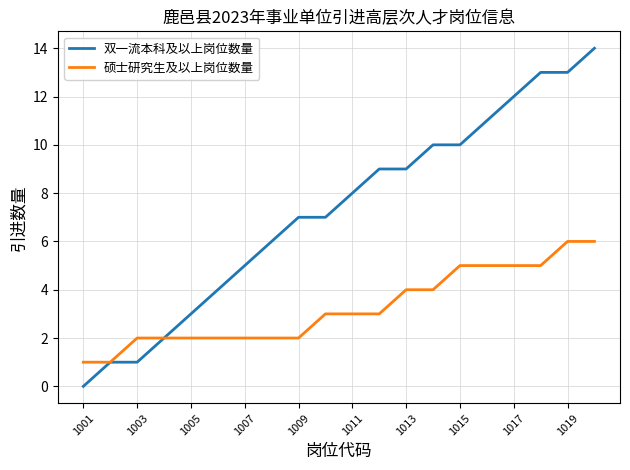

Reading right to left, list all the values displayed in this chart.

双一流本科及以上岗位数量: 14	13	13	12	11	10	10	9	9	8	7	7	6	5	4	3	2	1	1	0
硕士研究生及以上岗位数量: 6	6	5	5	5	5	4	4	3	3	3	2	2	2	2	2	2	2	1	1